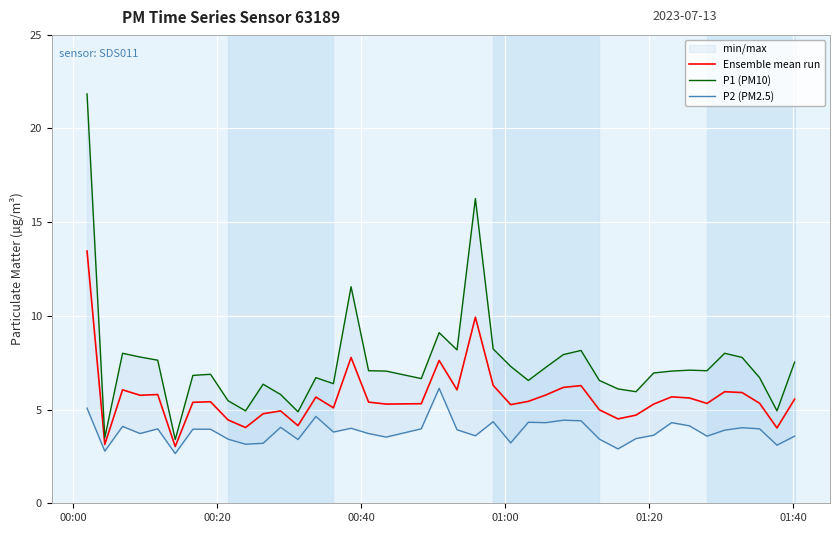

How many lines are shown in the chart?

3